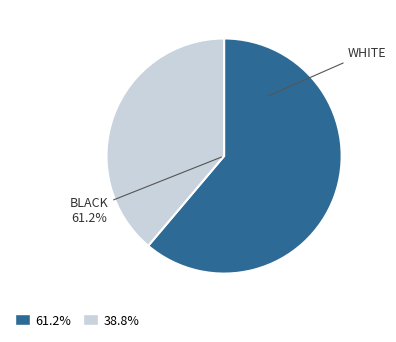

Is there a majority slice in this chart?

Yes